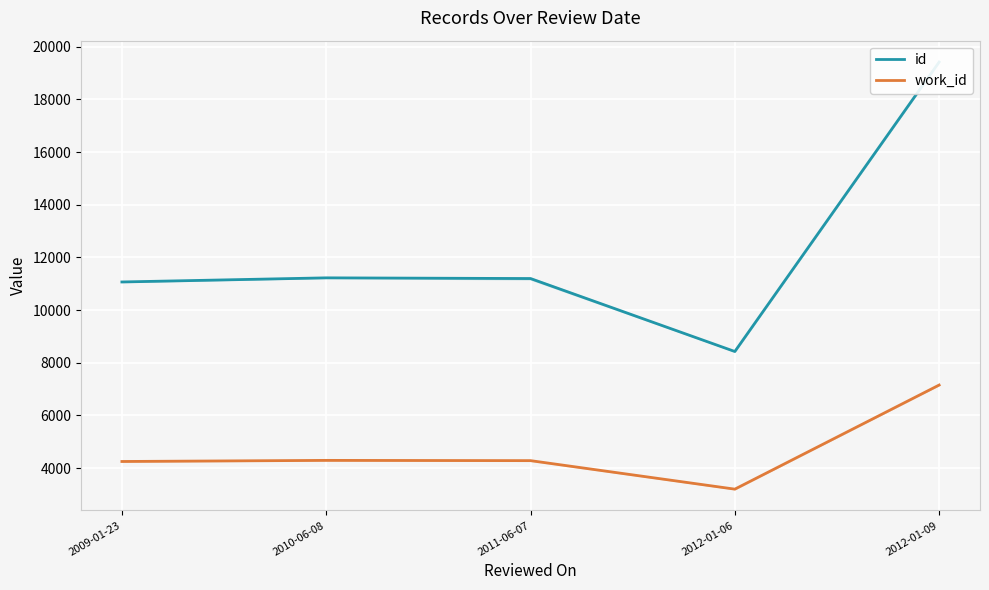

Which has a higher value, 2009-01-23 or 2012-01-09?

2012-01-09